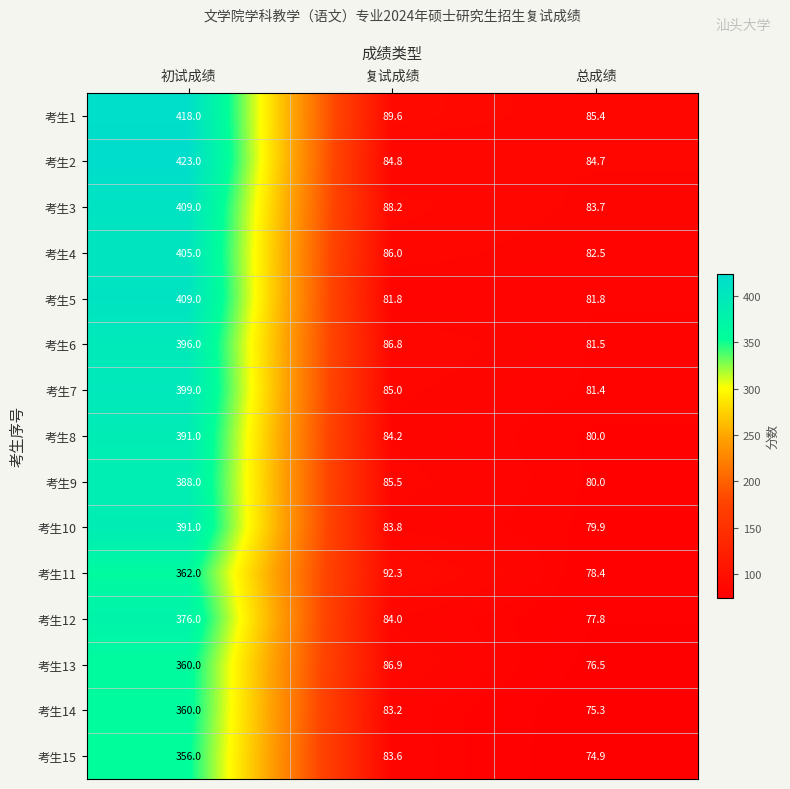

What is the sum of all 考生9 values?

553.5